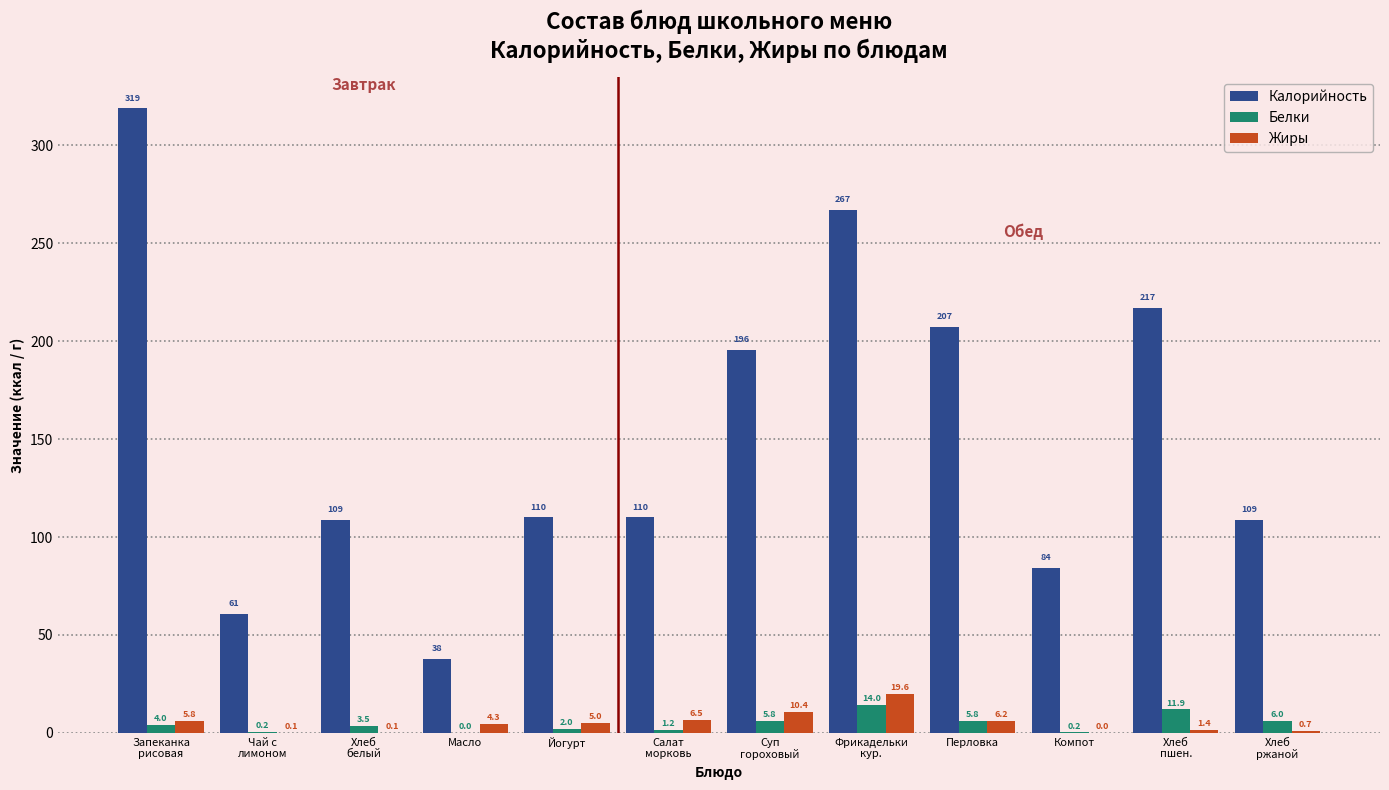

What is the total value across all series at Чай с
лимоном?

60.9